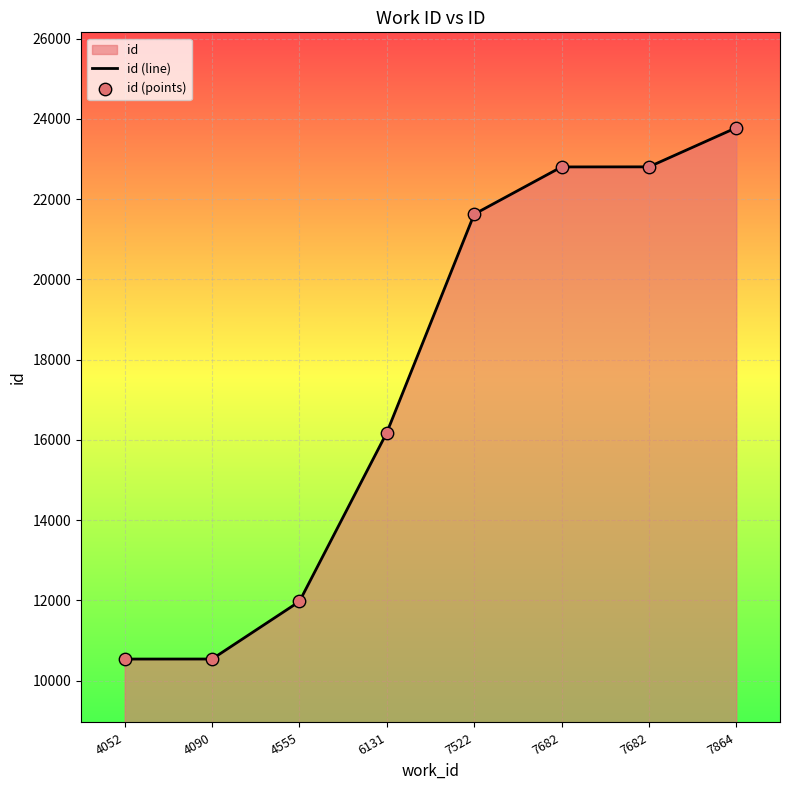

Which series contains the highest Y value?

id (line)